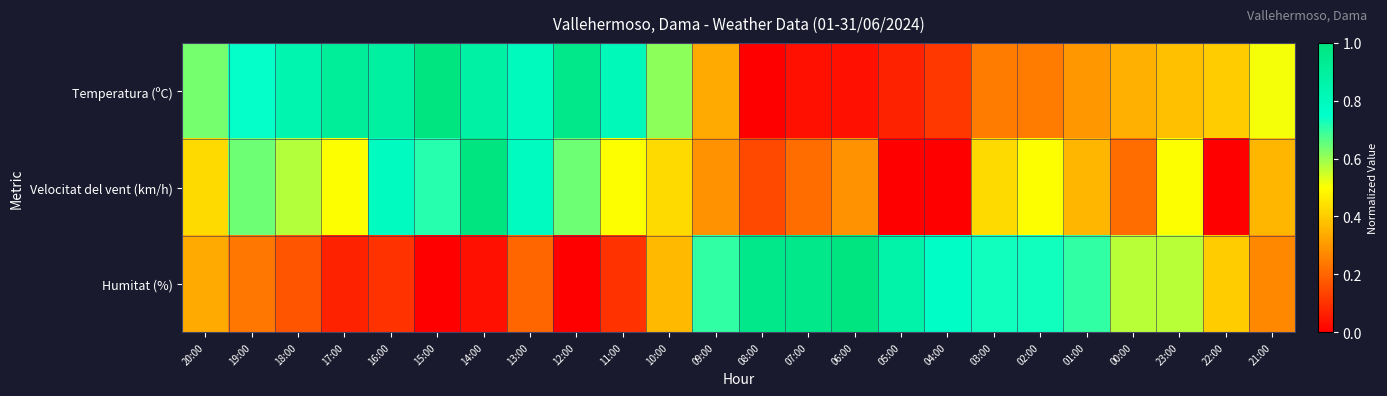

Reading right to left, list all the values displayed in this chart.

Temperatura (ºC): 21:00=0.5	22:00=0.4	23:00=0.4	00:00=0.3	01:00=0.3	02:00=0.2	03:00=0.2	04:00=0.1	05:00=0.1	06:00=0.0	07:00=0.0	08:00=0.0	09:00=0.3	10:00=0.6	11:00=0.8	12:00=1.0	13:00=0.8	14:00=0.9	15:00=1.0	16:00=0.9	17:00=0.9	18:00=0.8	19:00=0.7	20:00=0.6
Velocitat del vent (km/h): 21:00=0.4	22:00=0.0	23:00=0.5	00:00=0.2	01:00=0.4	02:00=0.5	03:00=0.4	04:00=0.0	05:00=0.0	06:00=0.3	07:00=0.2	08:00=0.1	09:00=0.3	10:00=0.4	11:00=0.5	12:00=0.6	13:00=0.8	14:00=1.0	15:00=0.7	16:00=0.8	17:00=0.5	18:00=0.6	19:00=0.6	20:00=0.4
Humitat (%): 21:00=0.3	22:00=0.4	23:00=0.6	00:00=0.6	01:00=0.7	02:00=0.7	03:00=0.7	04:00=0.8	05:00=0.9	06:00=1.0	07:00=1.0	08:00=1.0	09:00=0.7	10:00=0.4	11:00=0.1	12:00=0.0	13:00=0.2	14:00=0.0	15:00=0.0	16:00=0.1	17:00=0.1	18:00=0.2	19:00=0.2	20:00=0.3